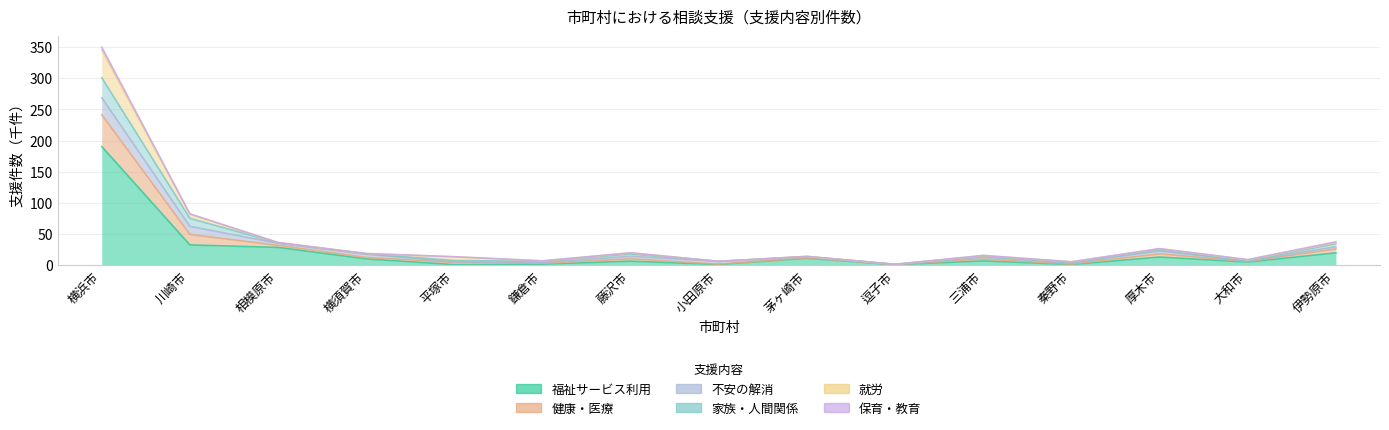

True or false: 福祉サービス利用 and 就労 intersect in this chart.

False